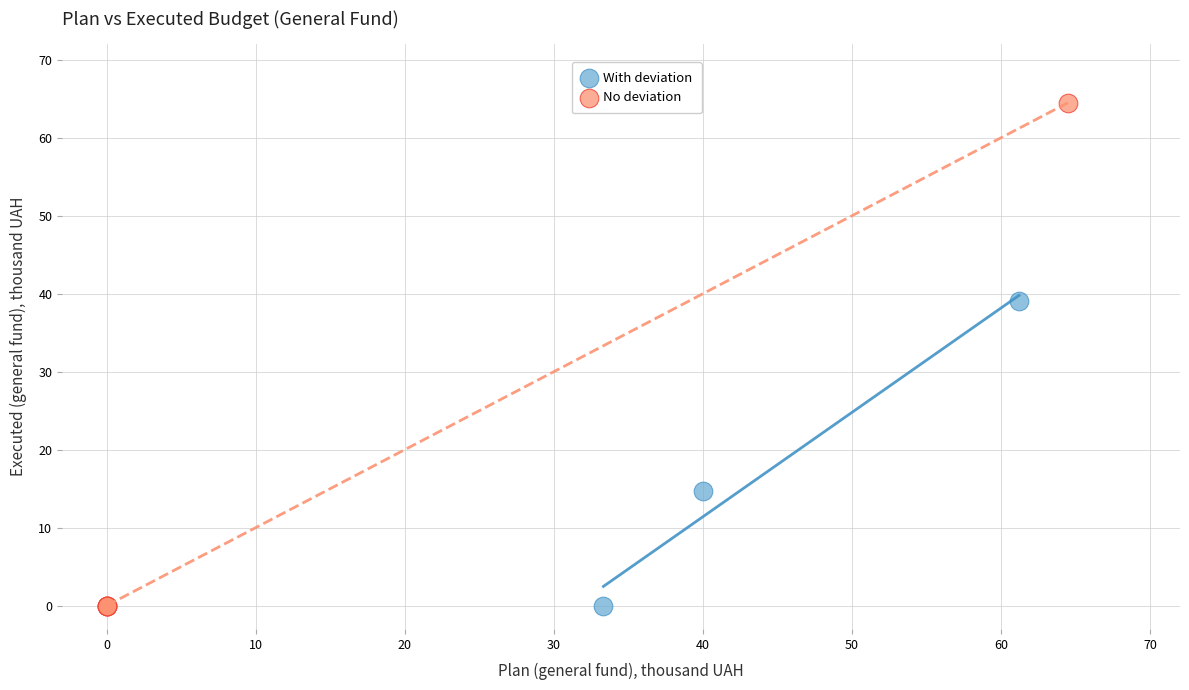

Which series reaches the maximum Y coordinate?

No deviation